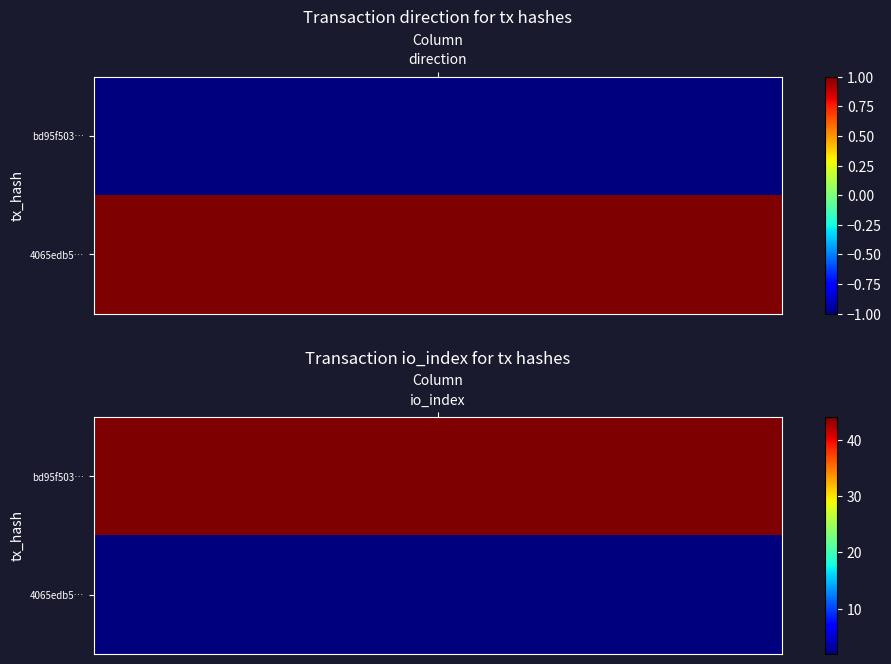

Rank the categories by 4065edb53abde8a2f1b7ae05117ac8f8cdde073 value from lowest to highest.

0, 1